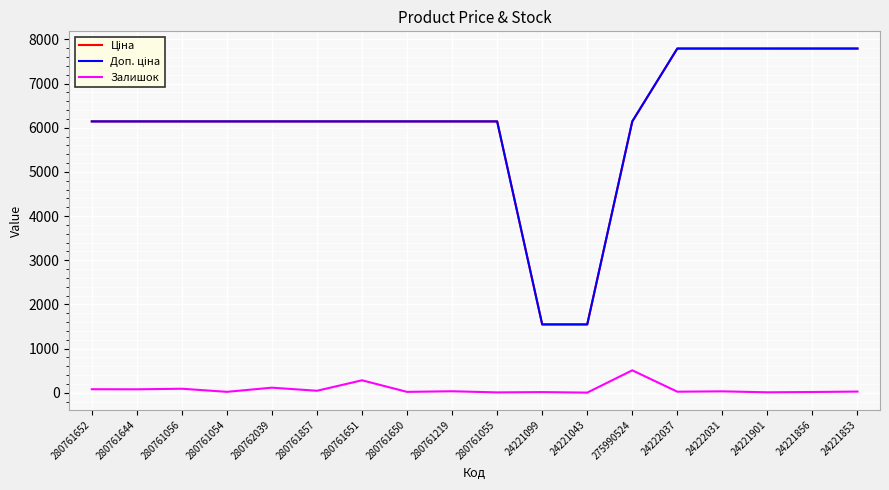

Which category has the highest value in the Залишок series?

275990524